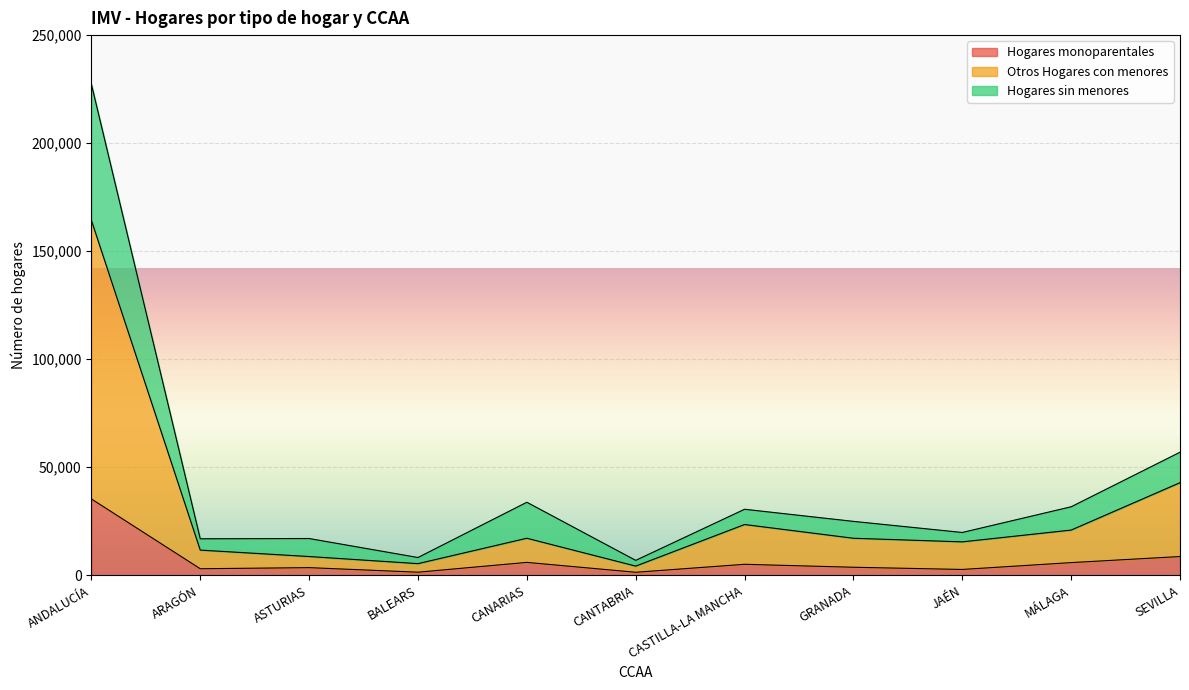

What is the difference between the maximum and second lowest values in the Hogares monoparentales series?

33899